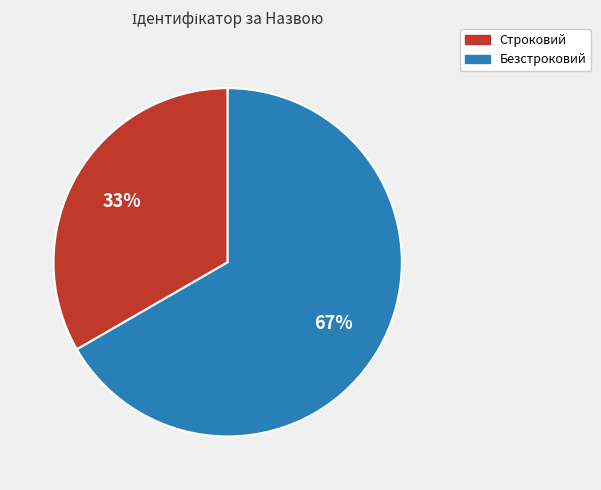

What percentage is the Строковий slice, to the nearest percent?

33%